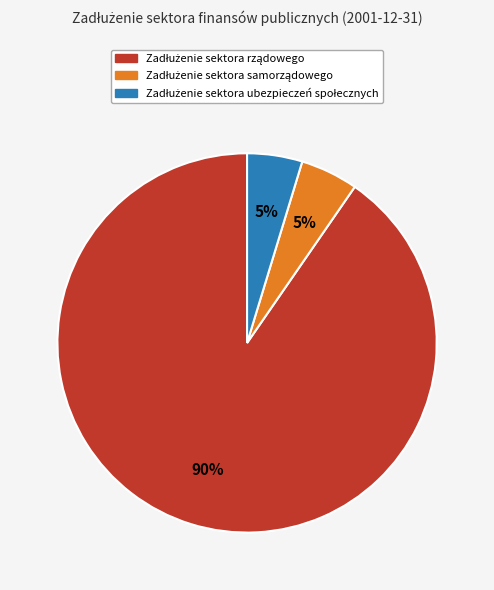

Is there any slice that represents more than half of the pie?

Yes